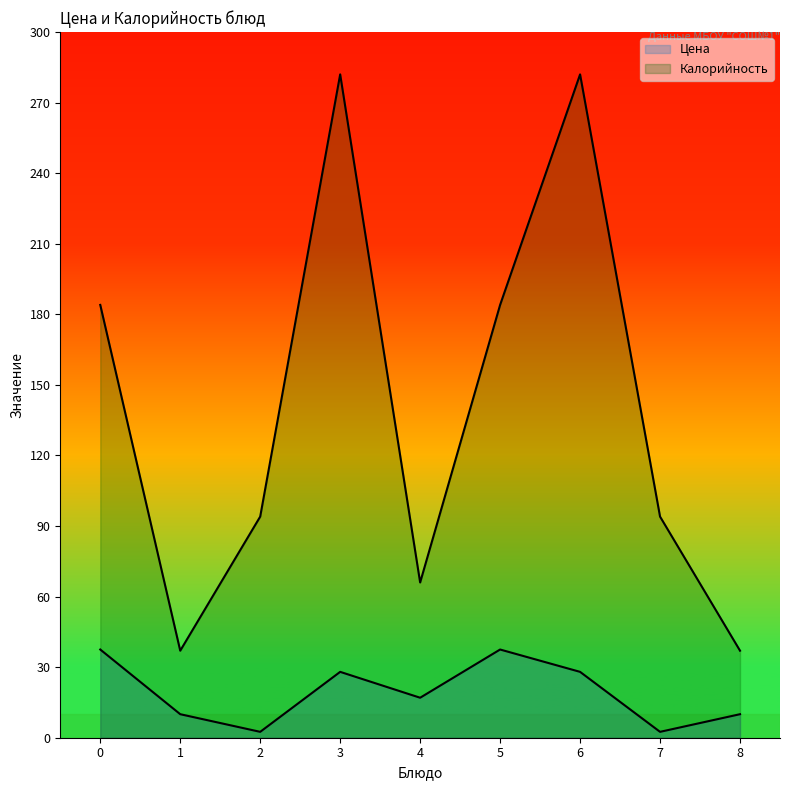

Reading right to left, what are all the values shown in this chart?

Цена: 10.0	2.5	28.0	37.5	17.0	28.0	2.5	10.0	37.5
Калорийность: 37.0	94.0	282.0	184.0	66.0	282.0	94.0	37.0	184.0